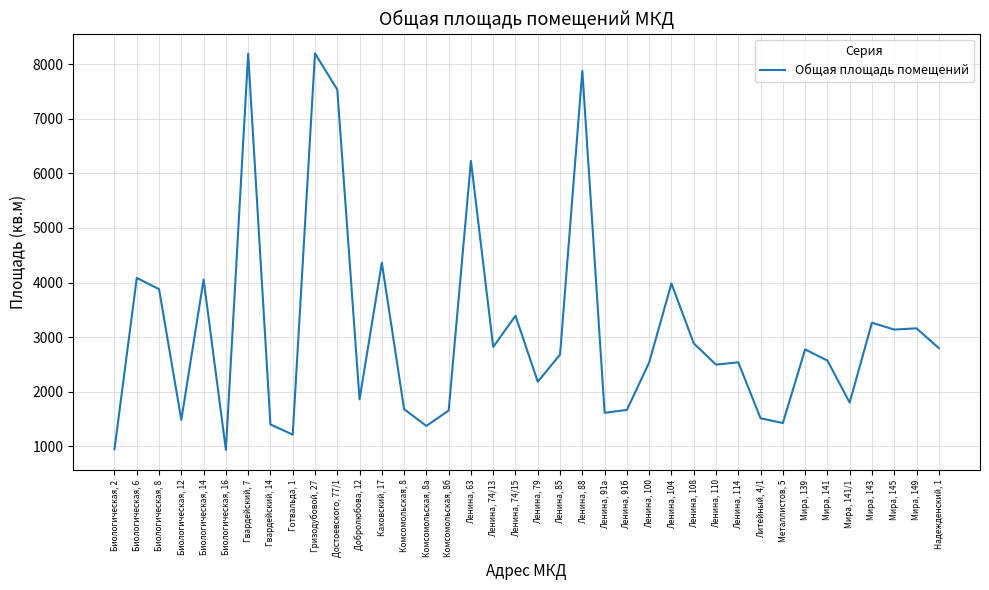

Is it true that the value at Мира, 149 is 3161.7?

True